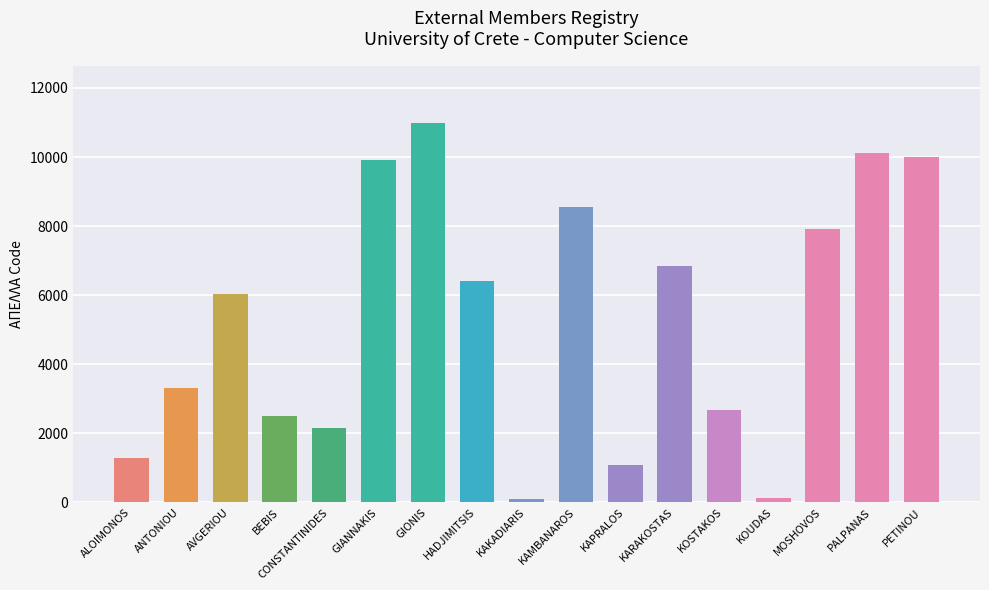

How many data points are less than 6029?

8